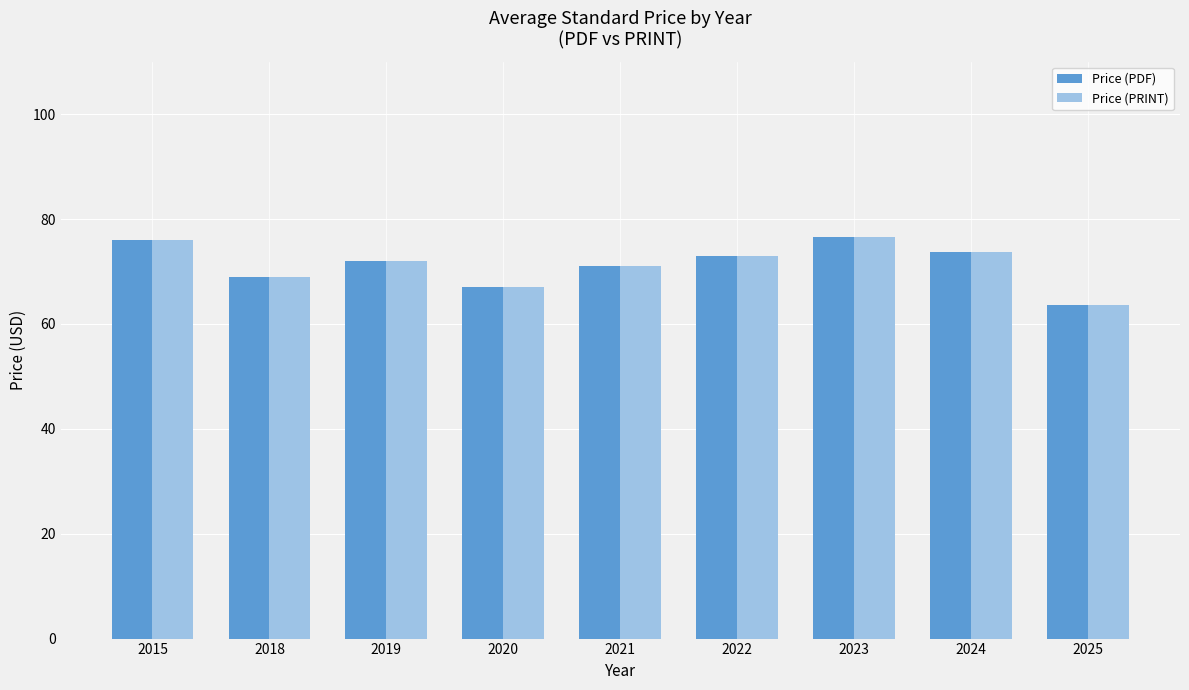

Reading left to right, list all the values displayed in this chart.

Price (PDF): 76.0	69.0	72.0	67.0	71.0	73.0	76.5	73.8	63.7
Price (PRINT): 76.0	69.0	72.0	67.0	71.0	73.0	76.5	73.8	63.7